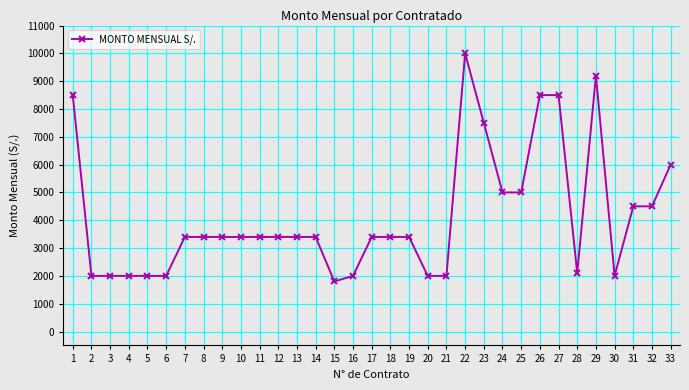

Does the chart display data point markers on the line(s)?

Yes